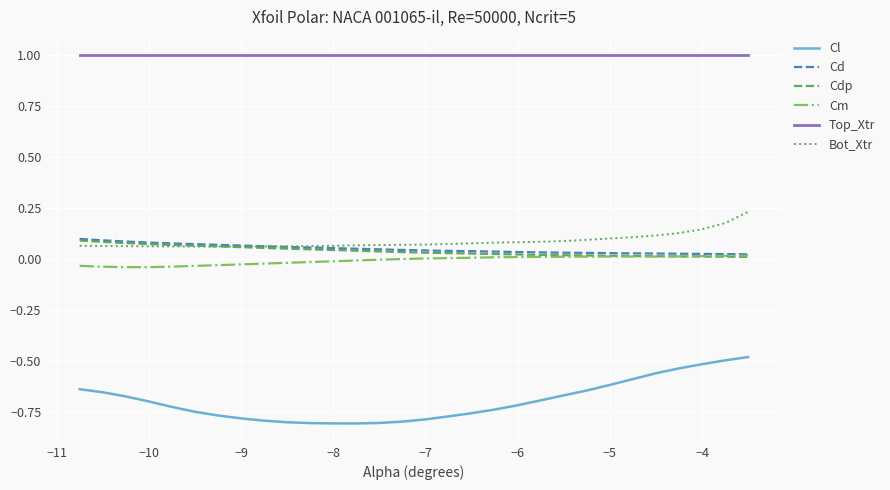

Which series has the largest total across all categories?

Top_Xtr